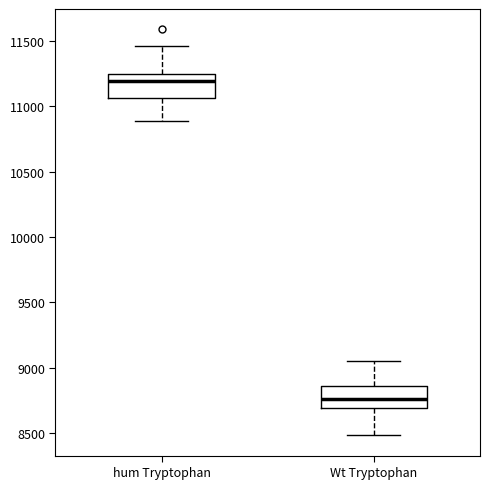

Reading left to right, read every box against the y-axis: the position of its median line, the range the box covers, and the ends of its whiskers. The values are not printed on the chart, so give them approximately, as read against the axis.

hum Tryptophan: median 11200, box 11050 to 11250, whiskers 10900 to 11450
Wt Tryptophan: median 8750, box 8700 to 8850, whiskers 8500 to 9050